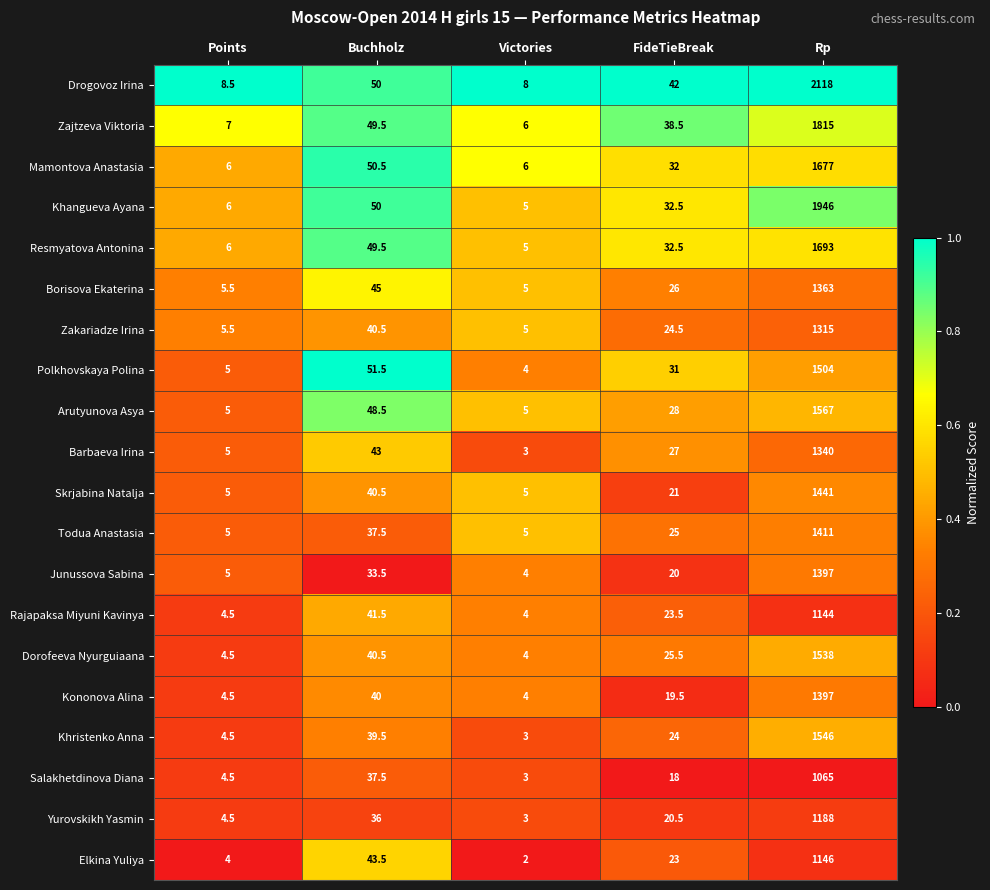

What is the total value across all series at Points?

105.5